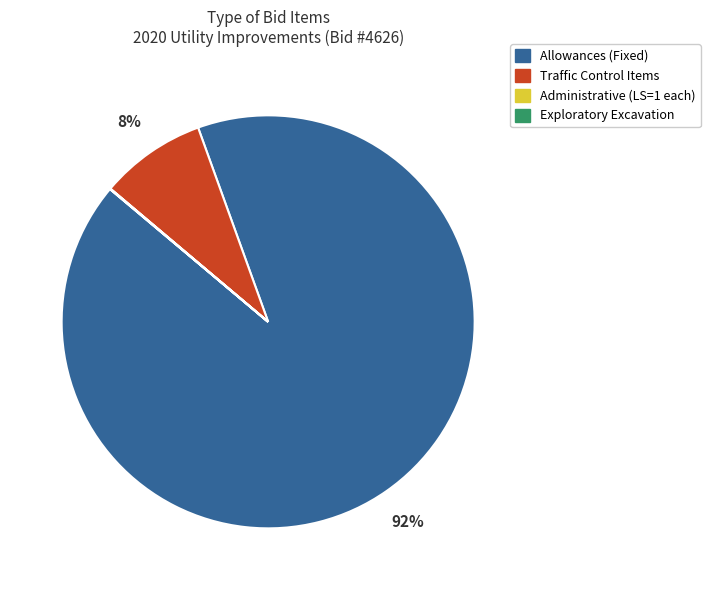

To the nearest percent, what is the difference between the largest and smallest slice percentages?

92%